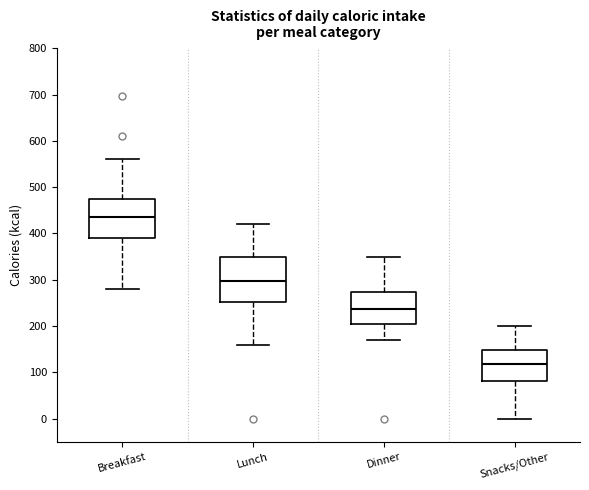

Reading left to right, transcribe this box plot: for each box, give where its median line is, the range the box spans, and where its two whiskers end, as read against the y-axis. The values are not printed on the chart, so give them approximately, as read against the axis.

Breakfast: median 440, box 390 to 470, whiskers 280 to 560
Lunch: median 300, box 250 to 350, whiskers 160 to 420
Dinner: median 240, box 210 to 270, whiskers 170 to 350
Snacks/Other: median 120, box 80 to 150, whiskers 0 to 200